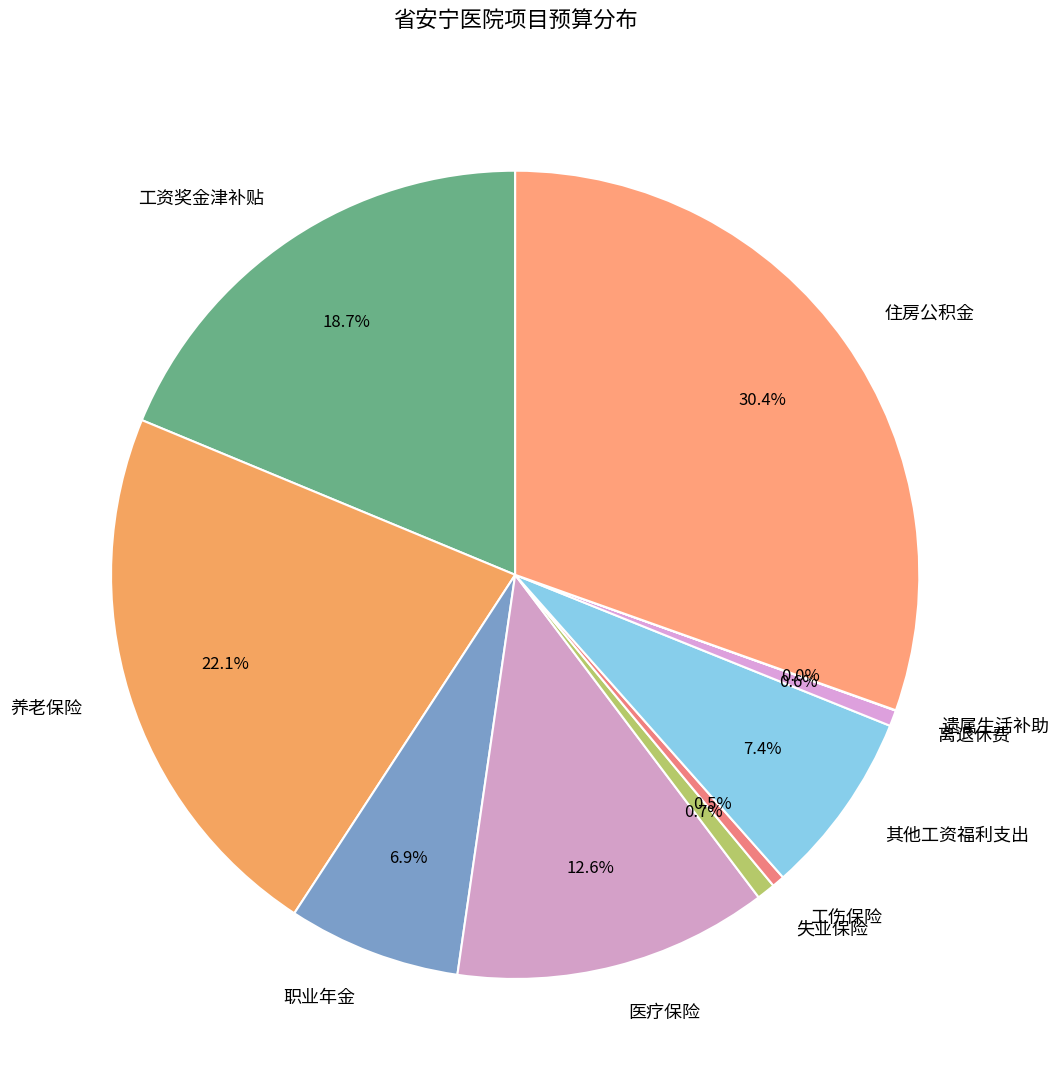

What is the largest slice in the pie chart?

住房公积金